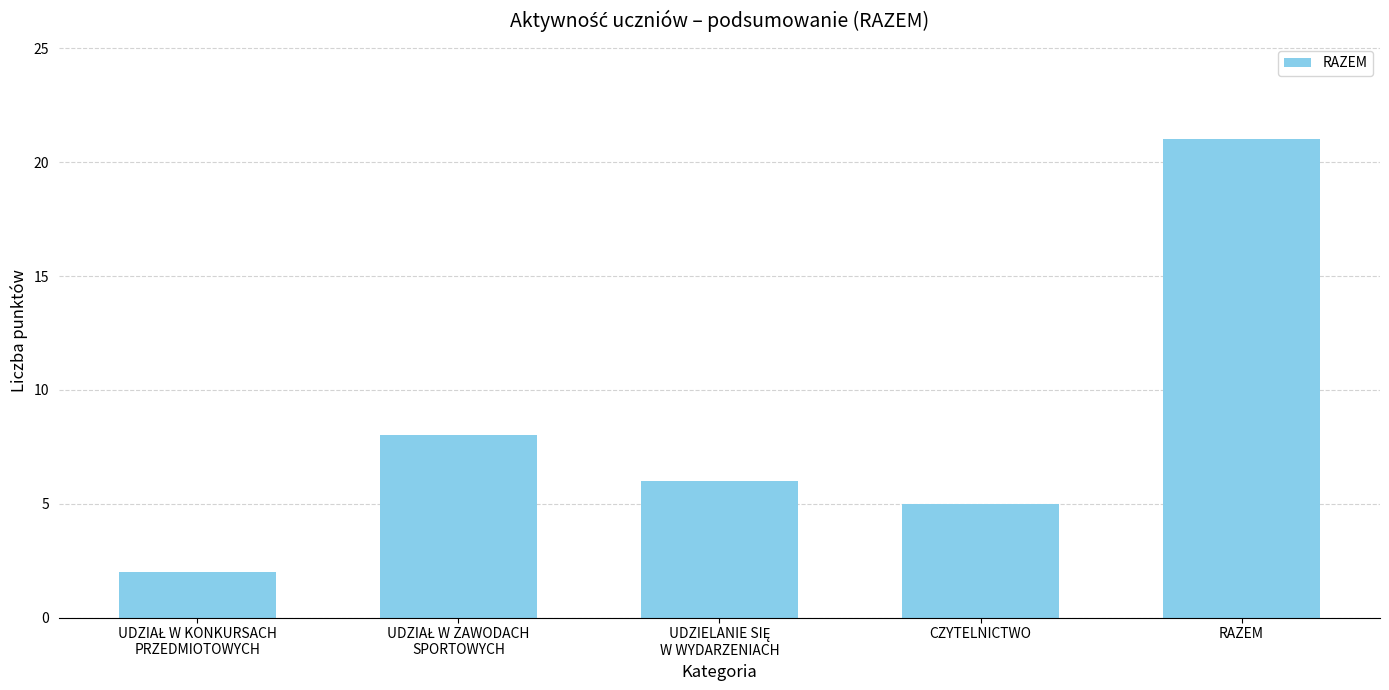

What is the ratio of the value at RAZEM to the value at CZYTELNICTWO?

4.2